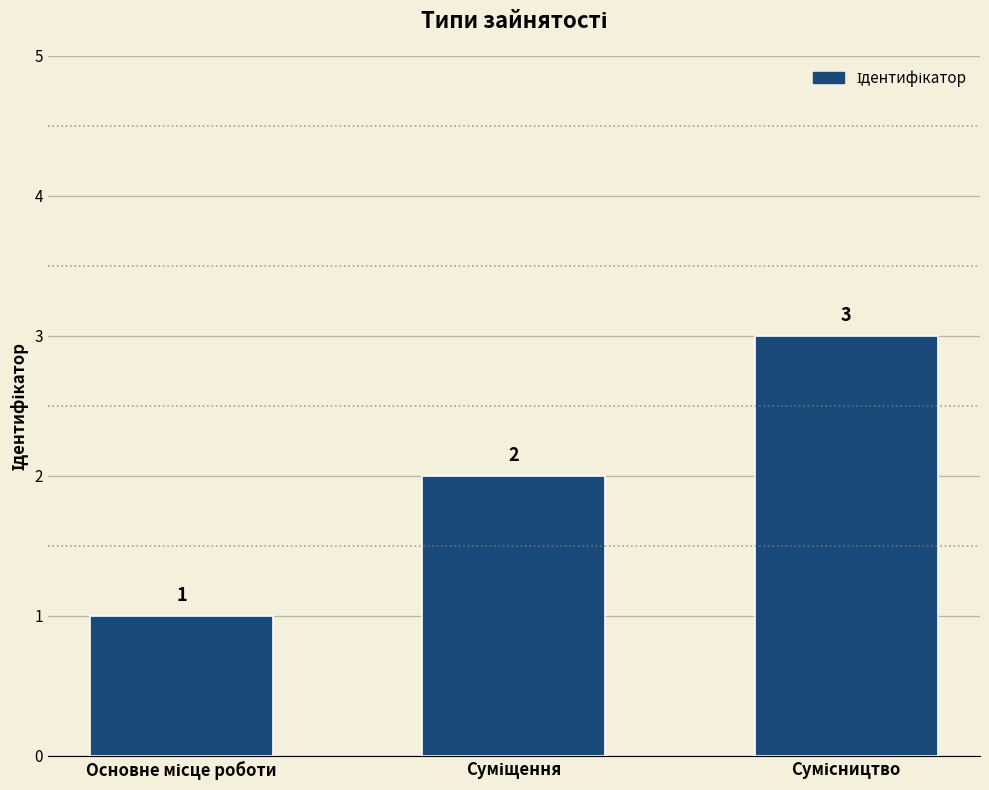

What is the sum of all values?

6